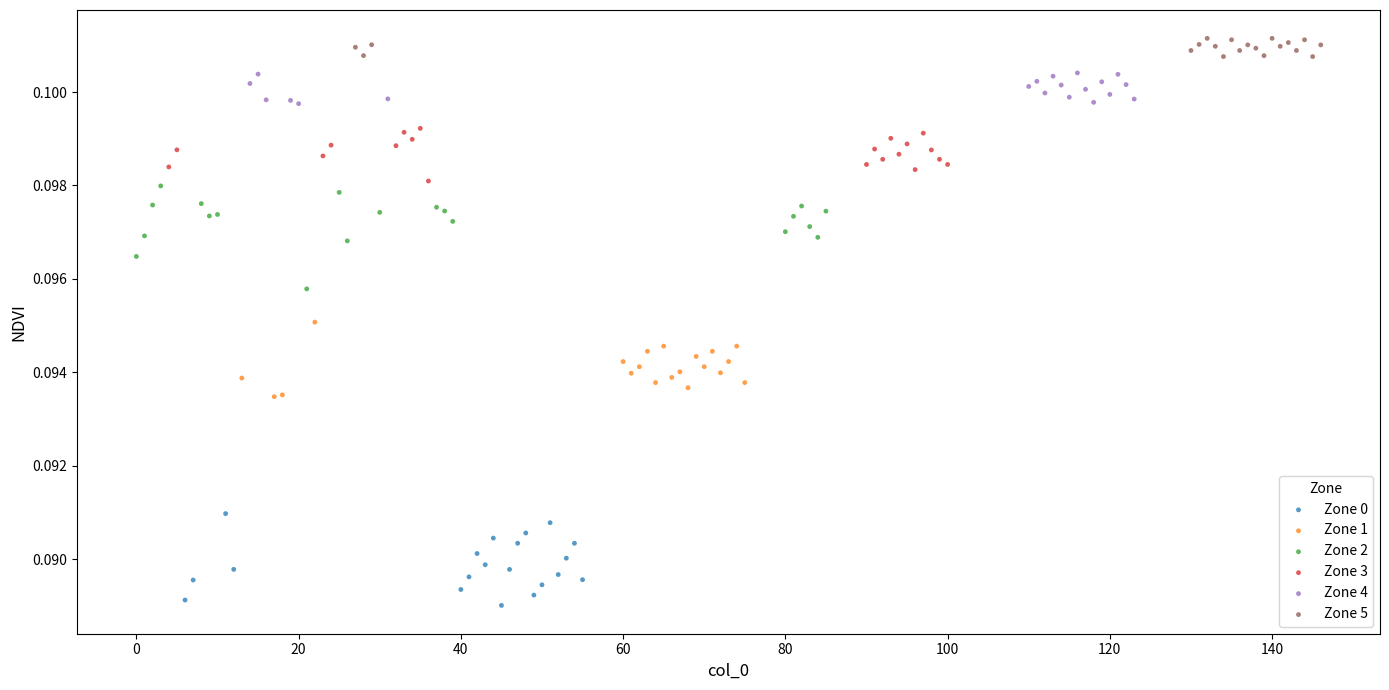

What are all the series names shown in the legend?

Zone 0, Zone 1, Zone 2, Zone 3, Zone 4, Zone 5